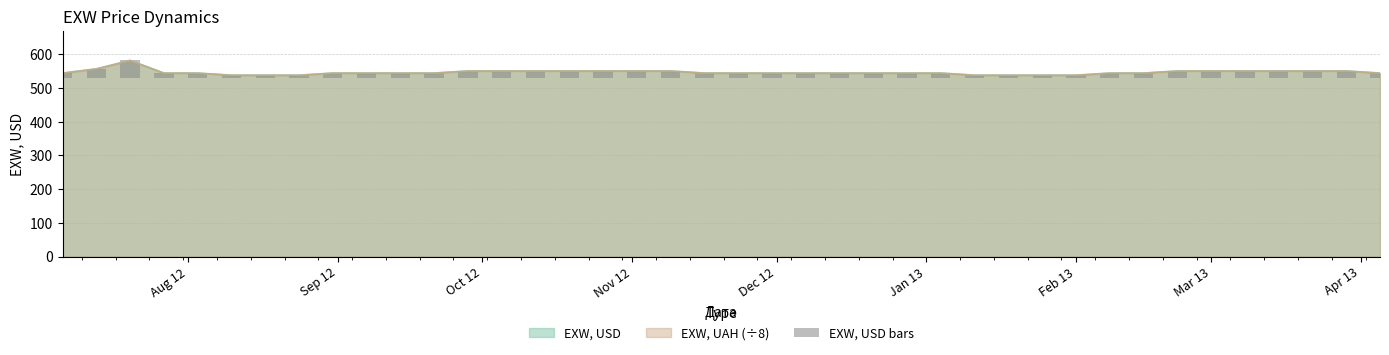

What is the difference between the second highest and second lowest values?

18.8